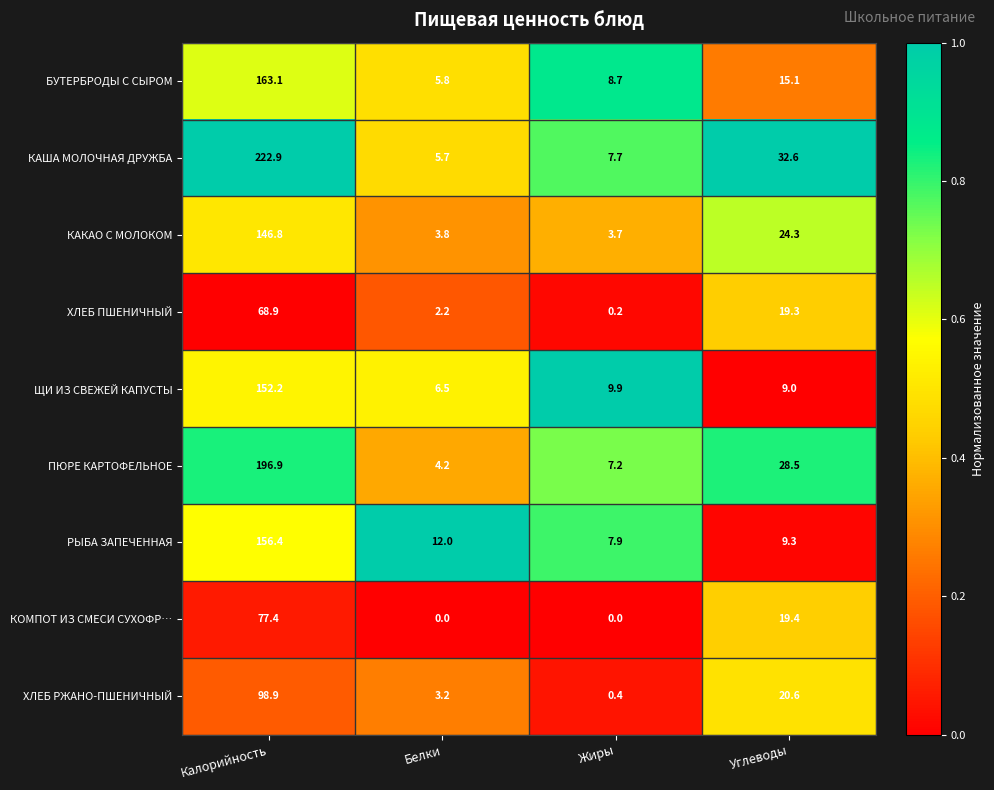

What is the spread (max minus min) of values at Углеводы?

23.6